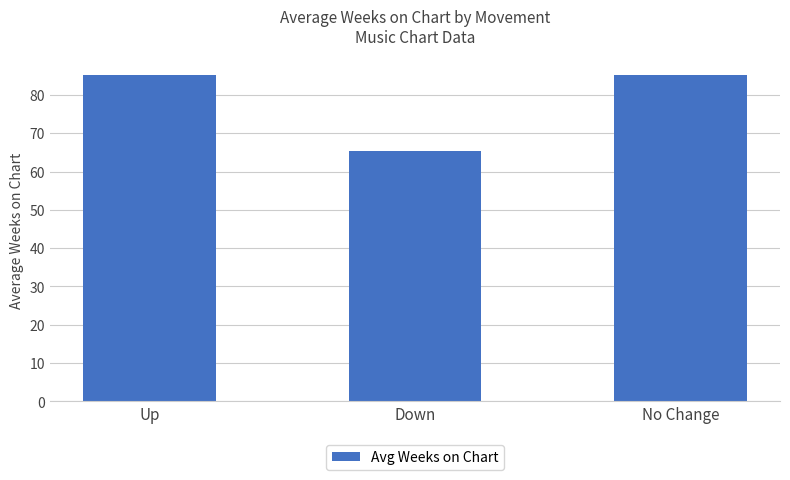

What is the change in value from Up to Down?

-19.8